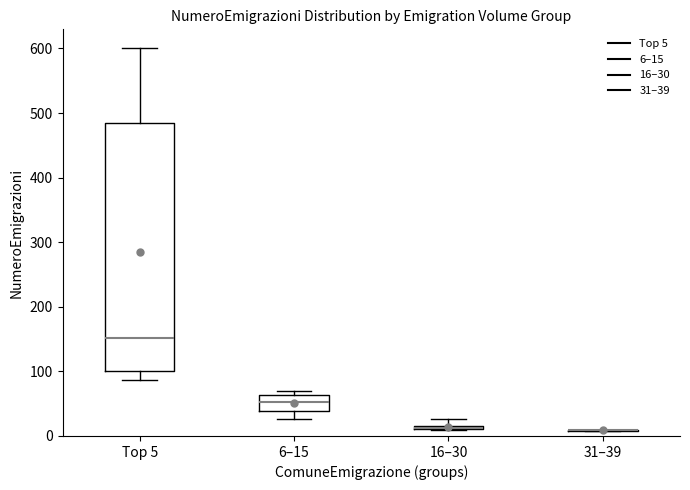

Which box is the tallest, from its lower edge to its upper edge?

Top 5